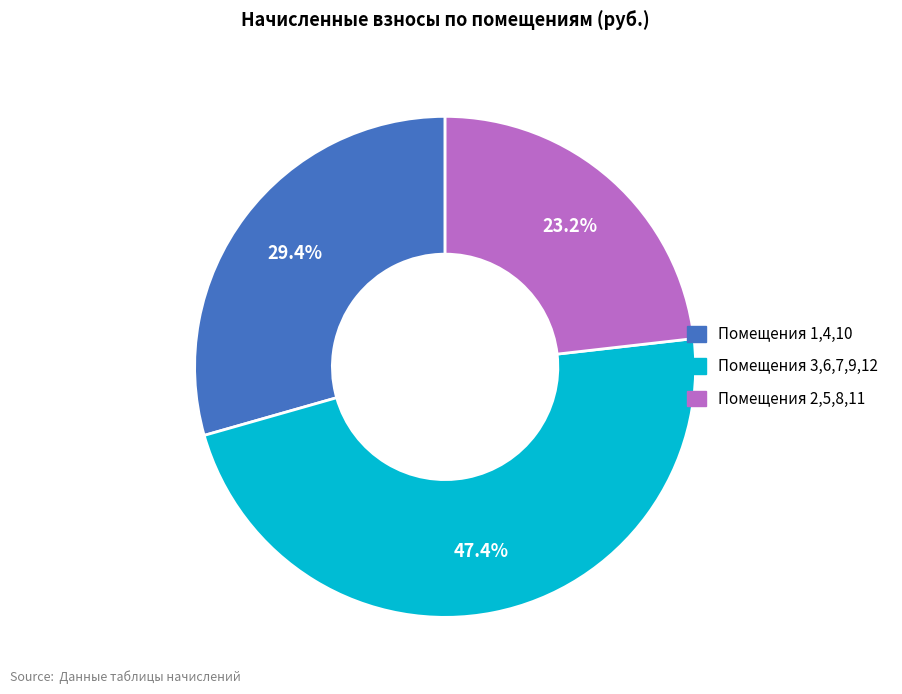

How many segments does this pie chart have?

3